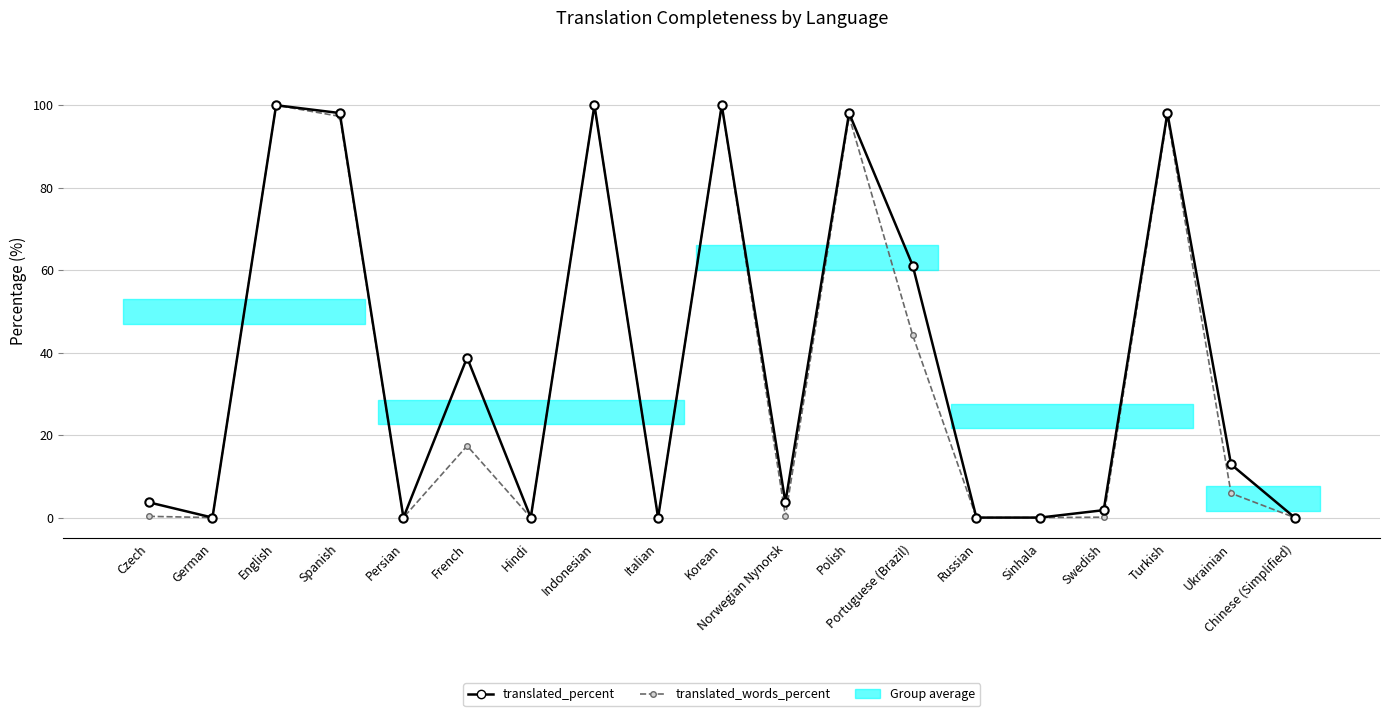

What is the difference between the maximum and second lowest values in the translated_percent series?

100.0